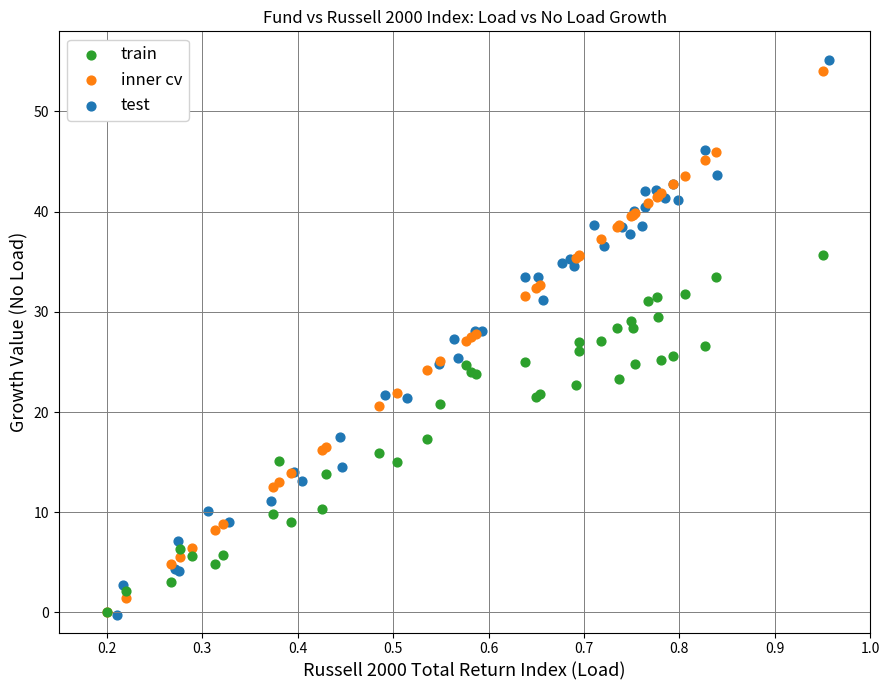

Which series has the largest Y range (max minus min)?

test